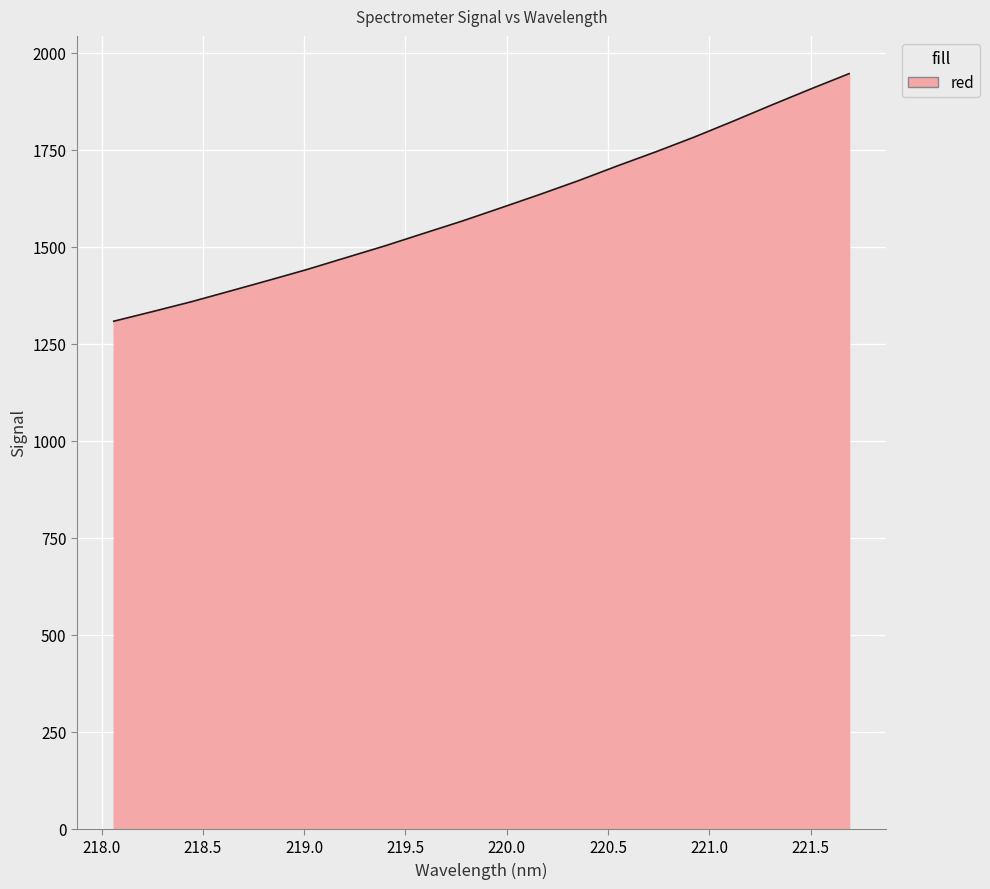

What is the greatest value displayed?

1946.2